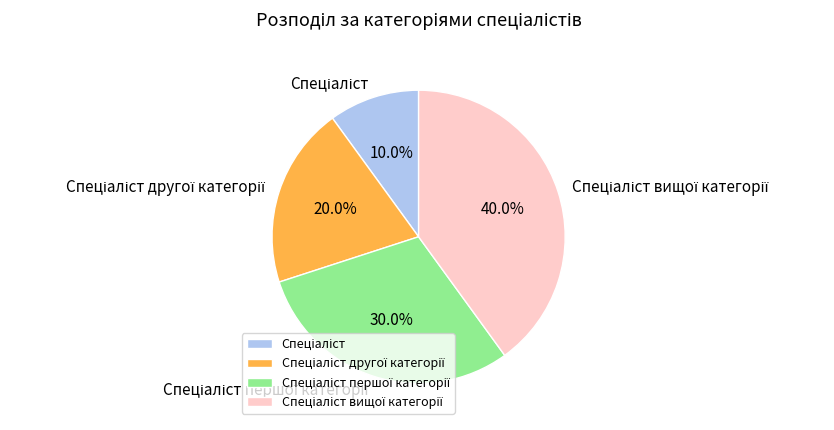

To the nearest percent, what is the average slice percentage?

25%